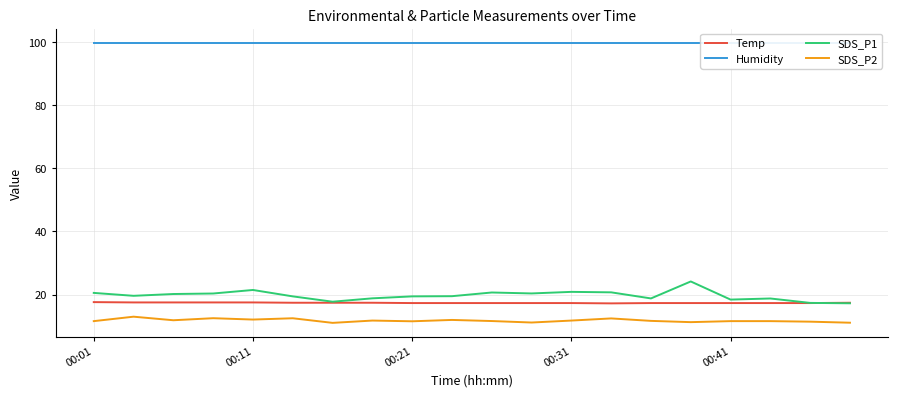

How many categories are shown in the chart?

20